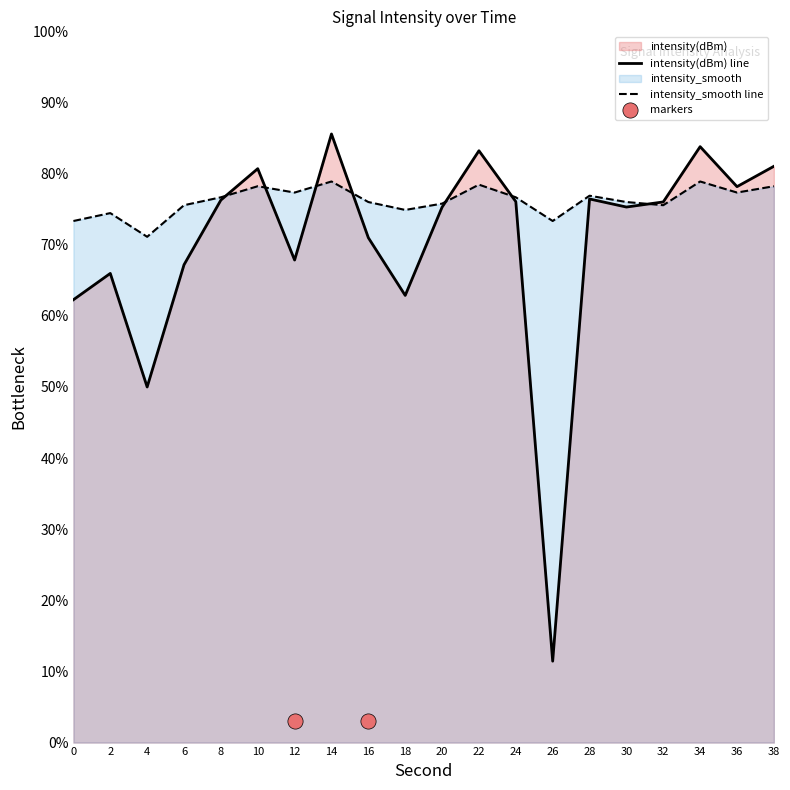

Which series has the largest total across all categories?

intensity_smooth